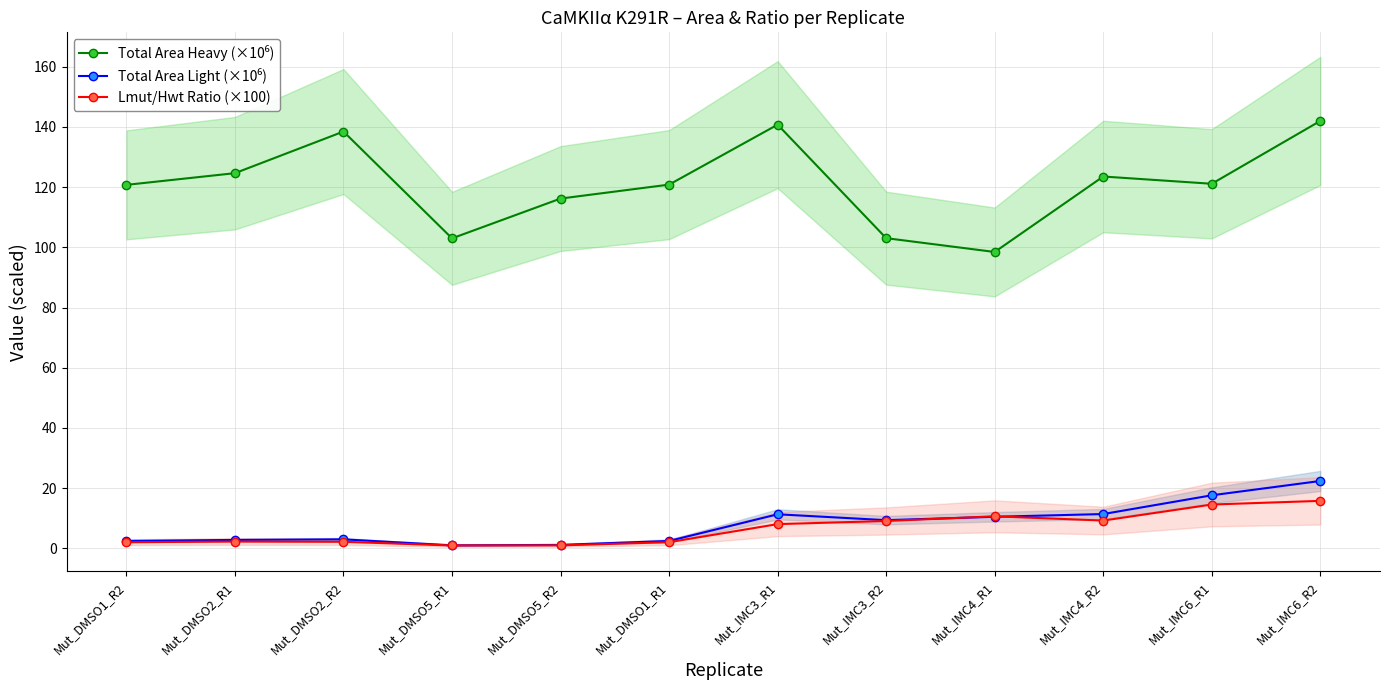

True or false: Lmut/Hwt Ratio (×100) has more than 0 points higher than both neighbors.

True